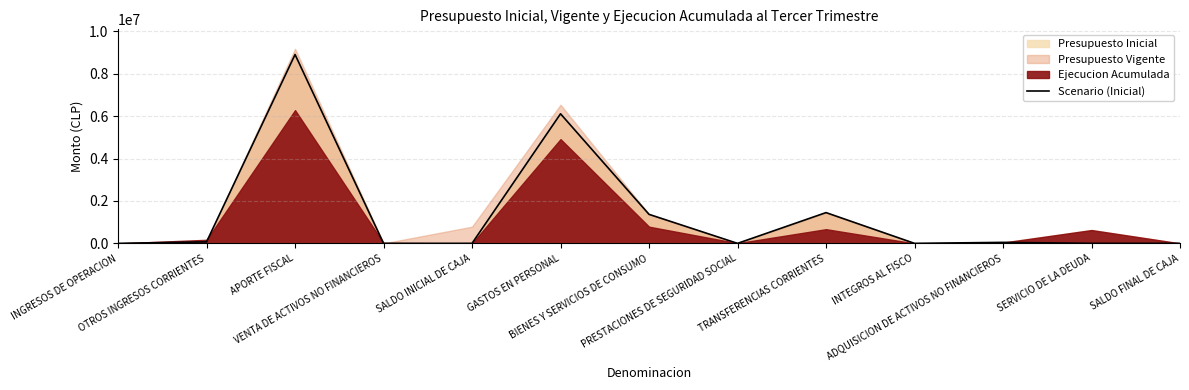

What is the change in value from OTROS INGRESOS CORRIENTES to INTEGROS AL FISCO?

-71439